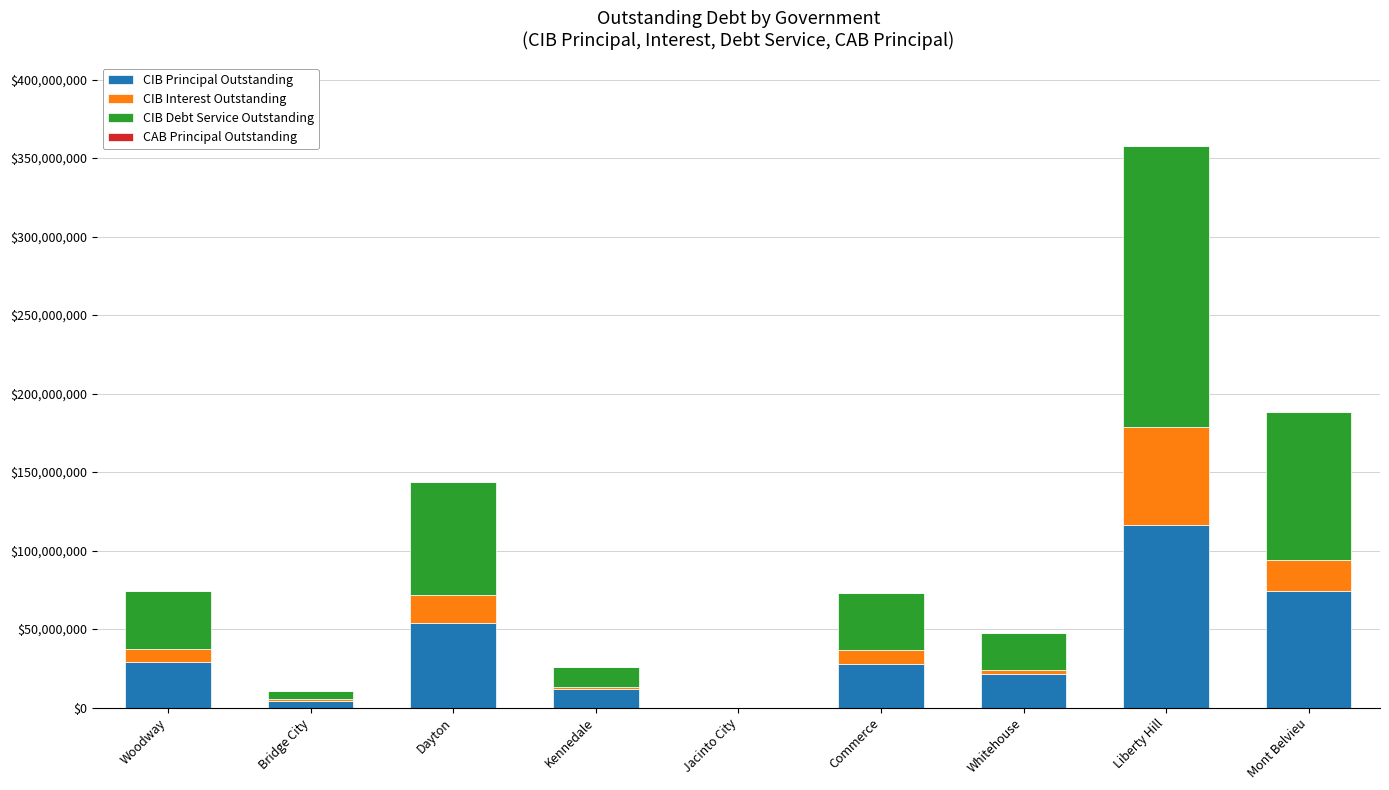

Where is CIB Principal Outstanding nearest to the value 58012500?

Dayton